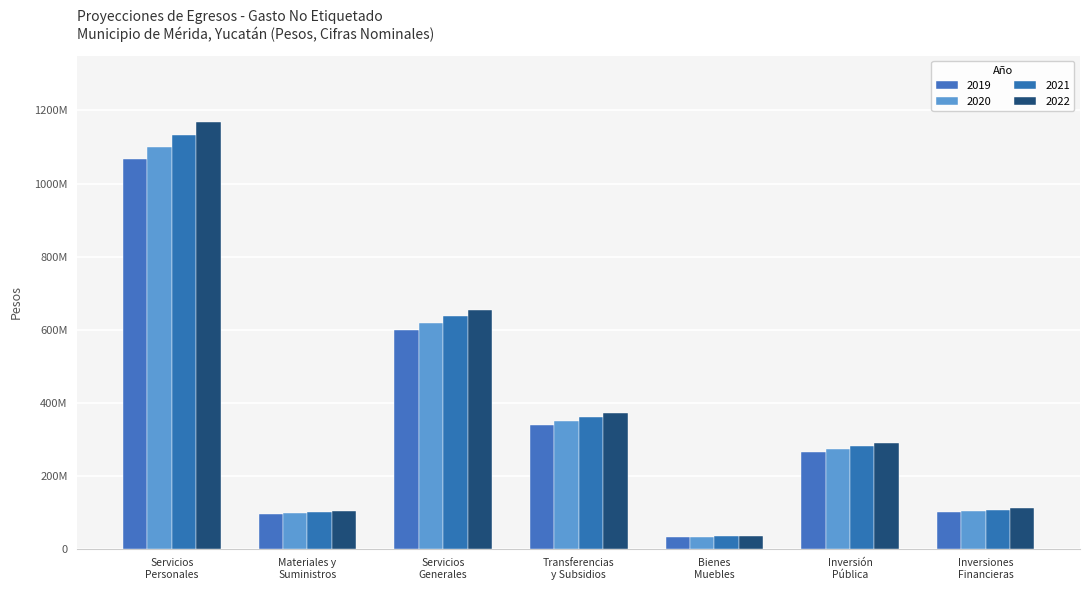

Which label corresponds to the smallest value in the chart?

Bienes
Muebles